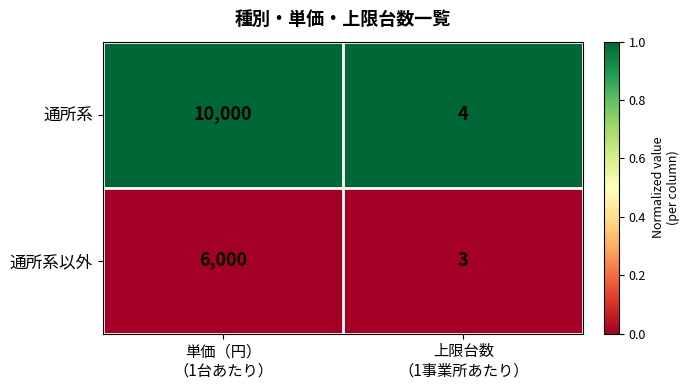

At which category is the sum across all series the highest?

単価（円）
（1台あたり）